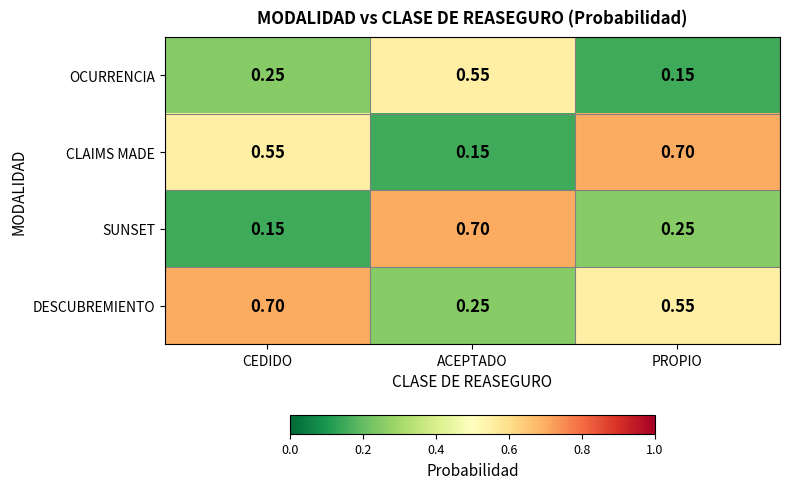

Is the value of OCURRENCIA at ACEPTADO greater than the value of SUNSET at CEDIDO?

Yes